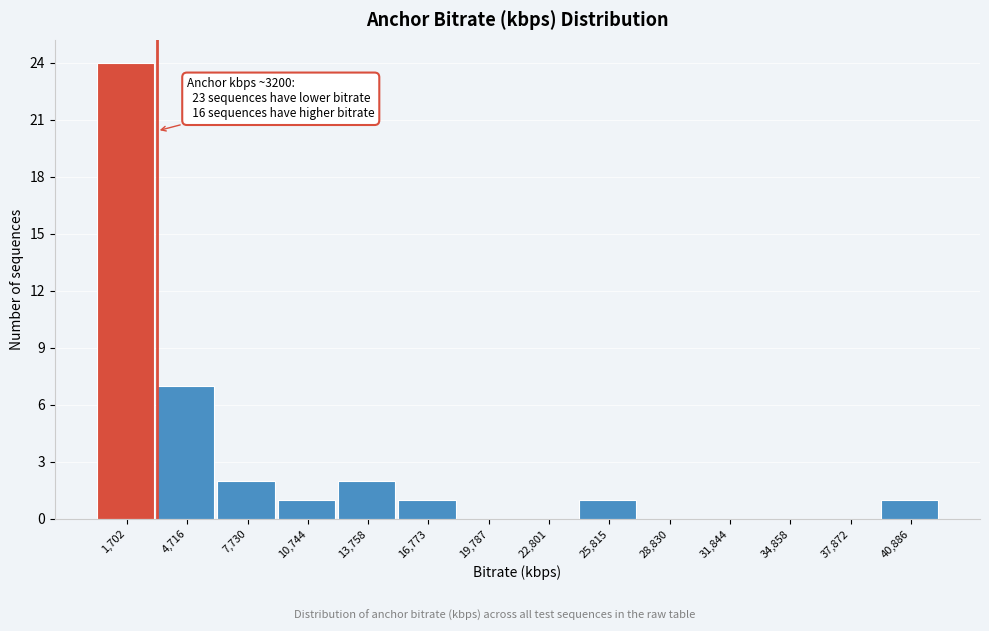

Which range on the x-axis has the tallest bar?

0 to 3000